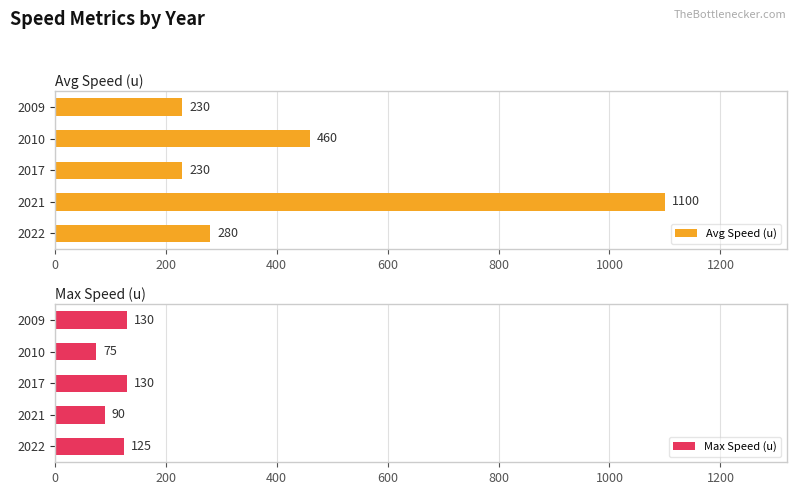

How many categories are shown in the chart?

5